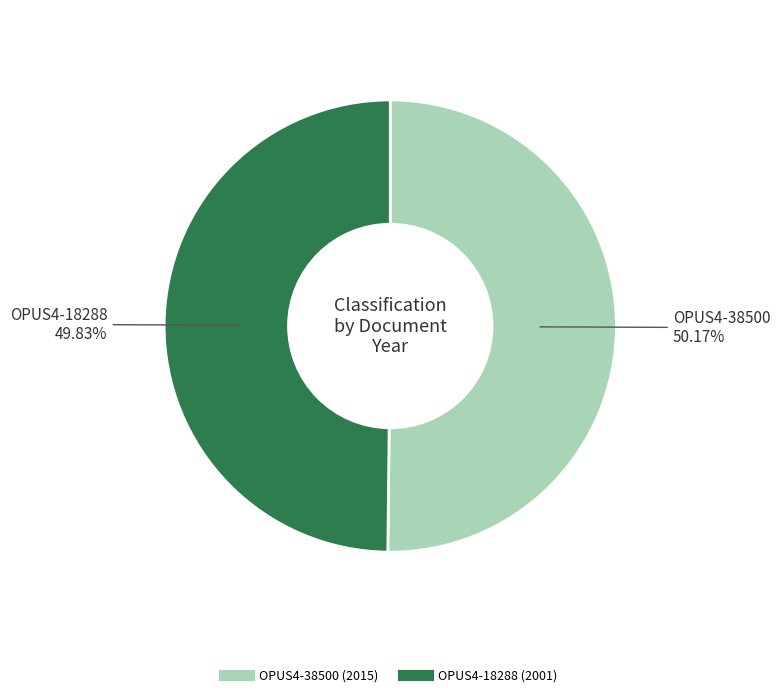

To the nearest percent, what percentage of the pie is OPUS4-18288?

50%